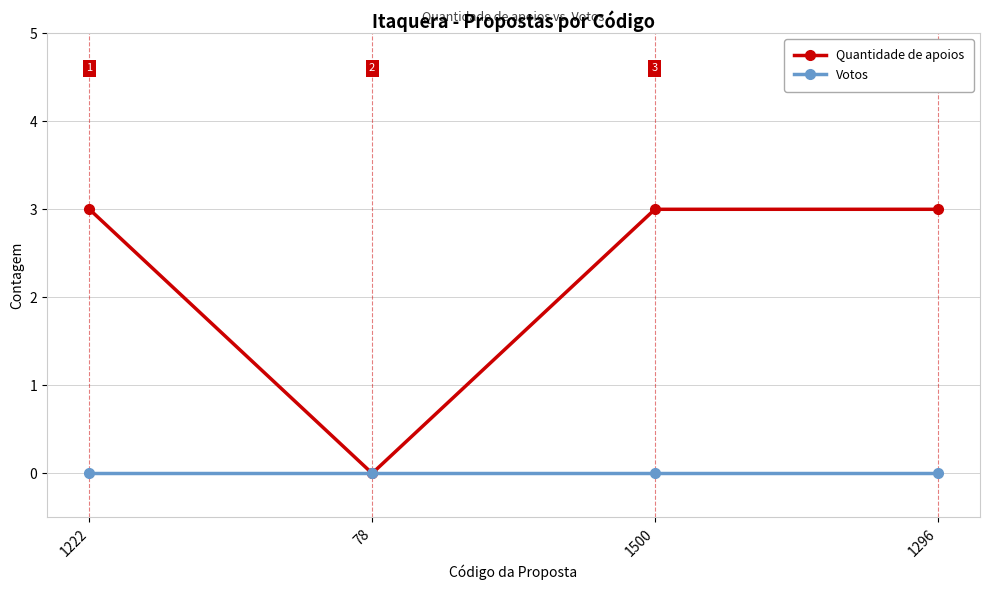

What is the label of the 3rd point from the left?

1500